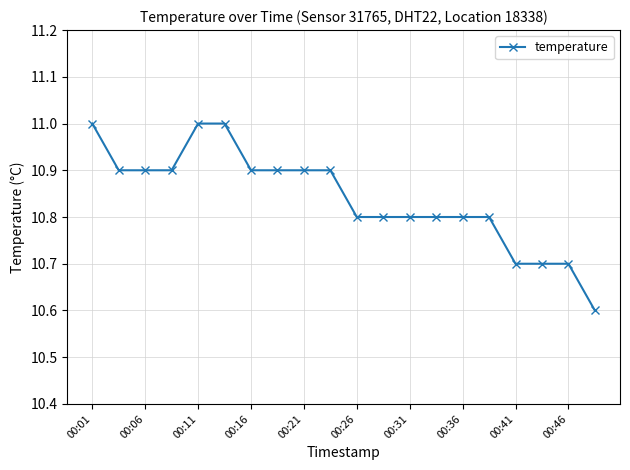

What is the maximum value shown in the chart?

11.0